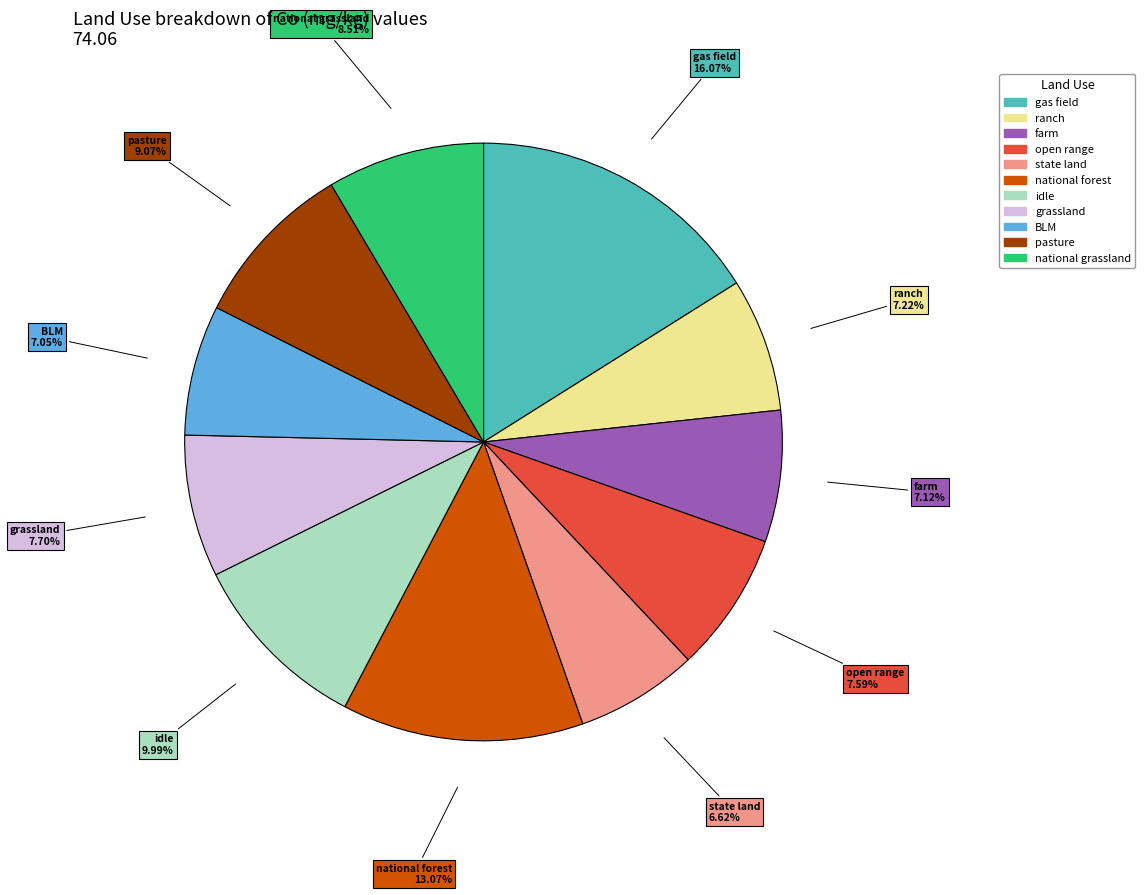

Does any single category account for the majority?

No